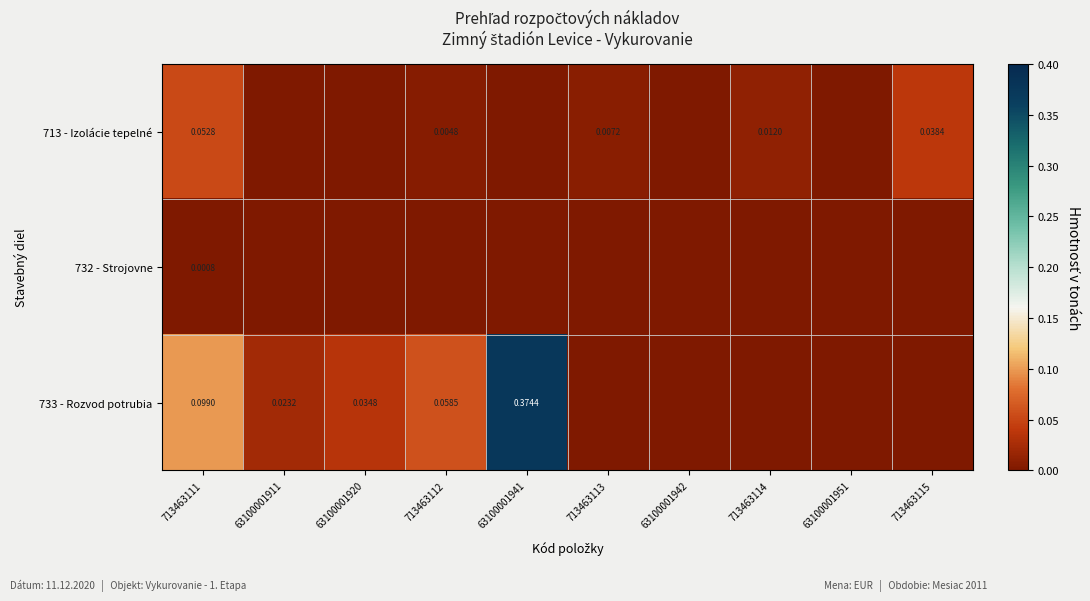

Is the value of 733 - Rozvod potrubia at 63100001920 greater than the value of 713 - Izolácie tepelné at 713463111?

No